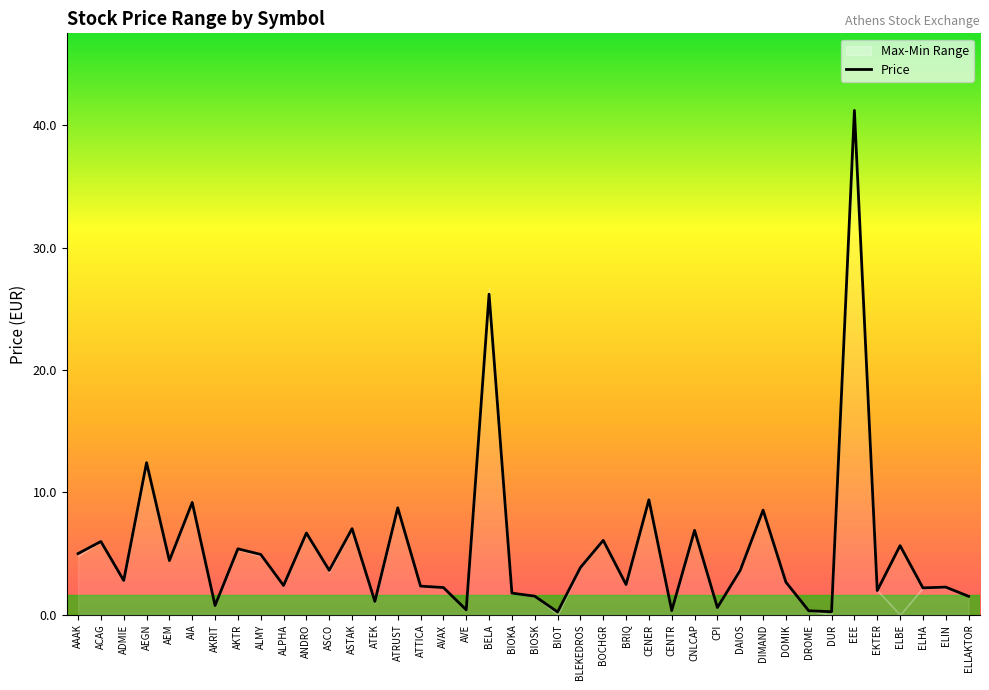

Reading left to right, transcribe all the data shown in this chart.

AAAK=5.0	ACAG=6.0	ADMIE=2.8	AEGN=12.4	AEM=4.4	AIA=9.2	AKRIT=0.8	AKTR=5.4	ALMY=4.9	ALPHA=2.4	ANDRO=6.7	ASCO=3.6	ASTAK=7.0	ATEK=1.1	ATRUST=8.7	ATTICA=2.3	AVAX=2.2	AVE=0.4	BELA=26.2	BIOKA=1.8	BIOSK=1.5	BIOT=0.2	BLEKEDROS=3.9	BOCHGR=6.1	BRIQ=2.5	CENER=9.4	CENTR=0.3	CNLCAP=6.9	CPI=0.6	DAIOS=3.6	DIMAND=8.6	DOMIK=2.7	DROME=0.3	DUR=0.2	EEE=41.2	EKTER=2.0	ELBE=5.7	ELHA=2.2	ELIN=2.3	ELLAKTOR=1.5